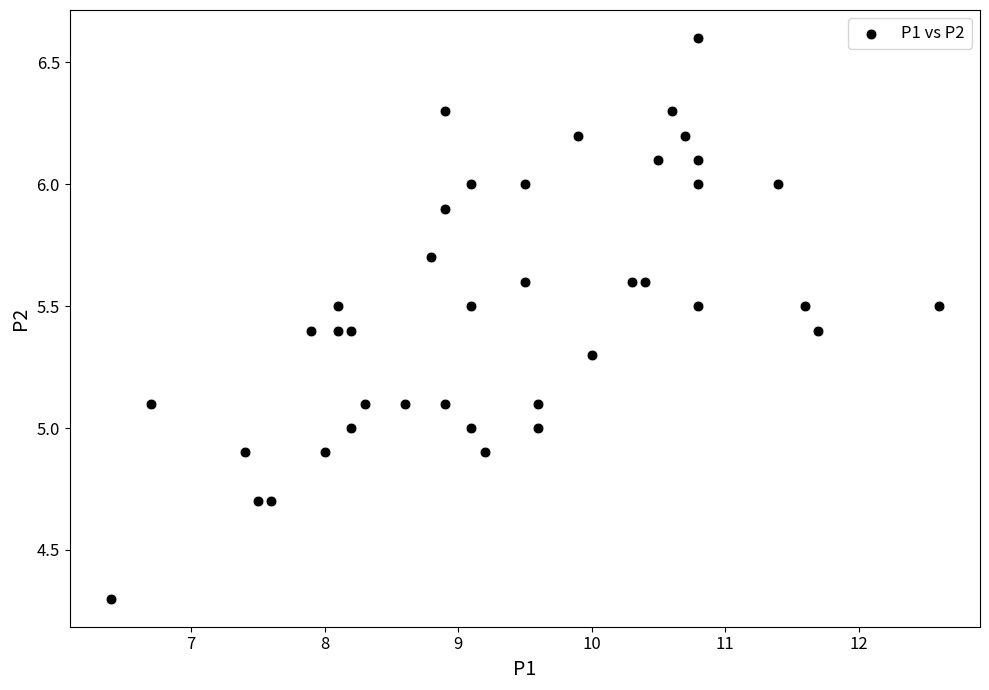

What is the range of X values (max minus min)?

6.2